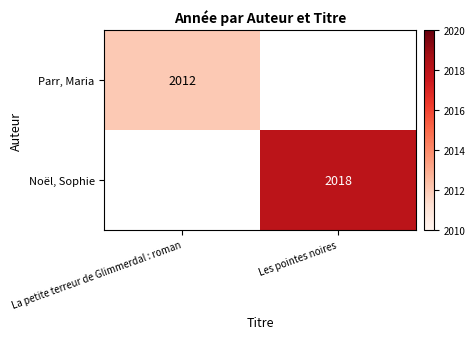

Is the value of Parr, Maria at Les pointes noires greater than the value of Noël, Sophie at Les pointes noires?

No